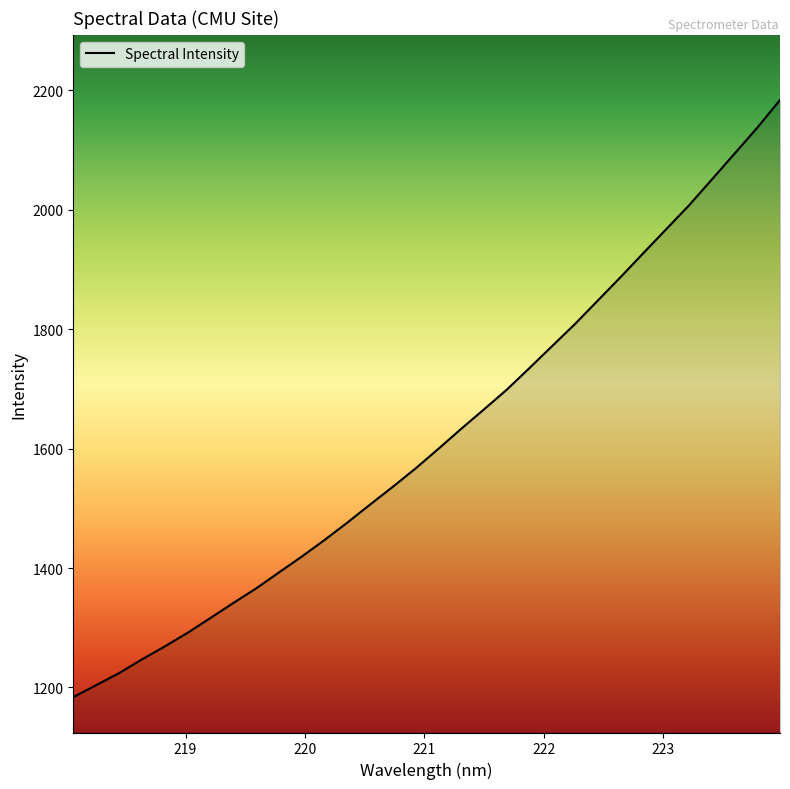

What is the smallest value displayed?

1183.9